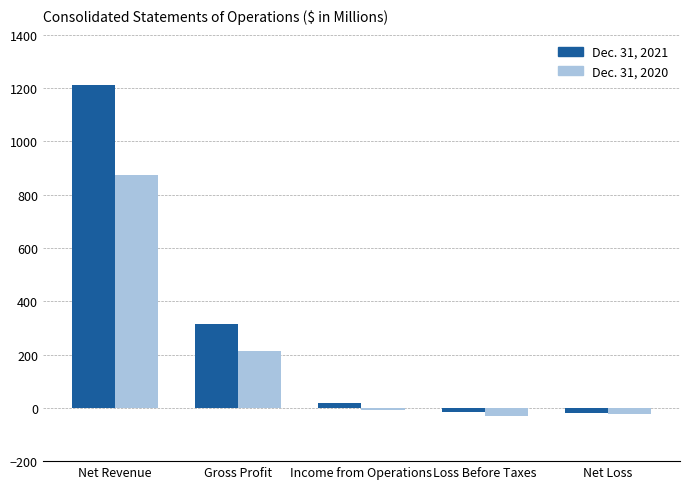

What is the value of the Dec. 31, 2020 bar at the 2nd from the left?

214.5